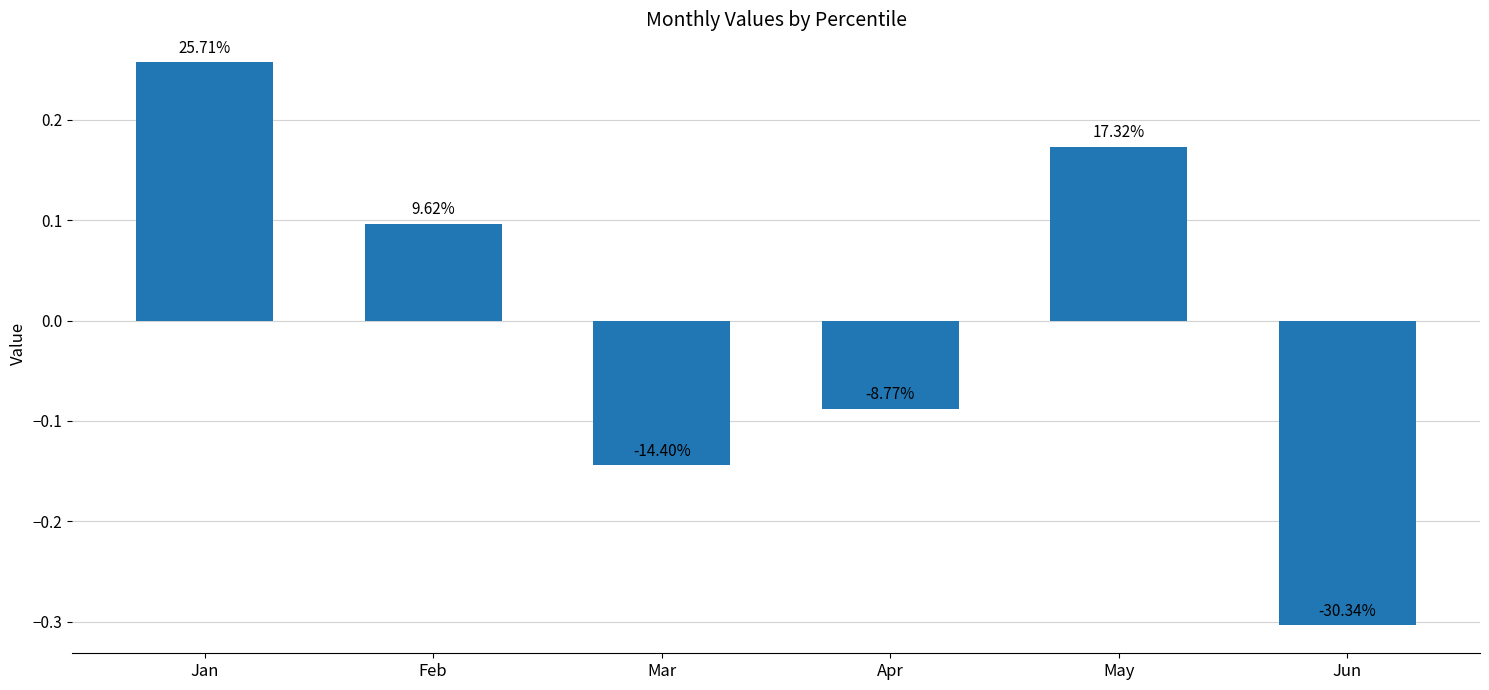

How many bars are there in total?

6